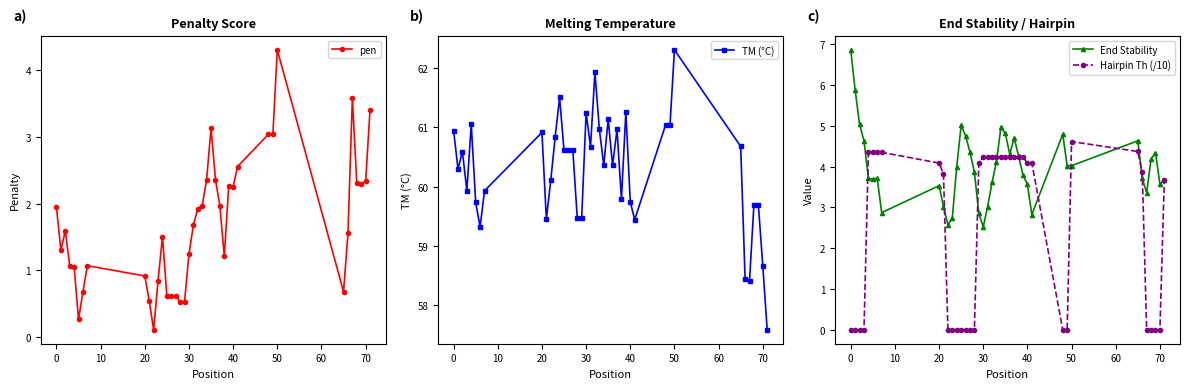

The value of End Stability at 40 is 5.1. True or false?

False